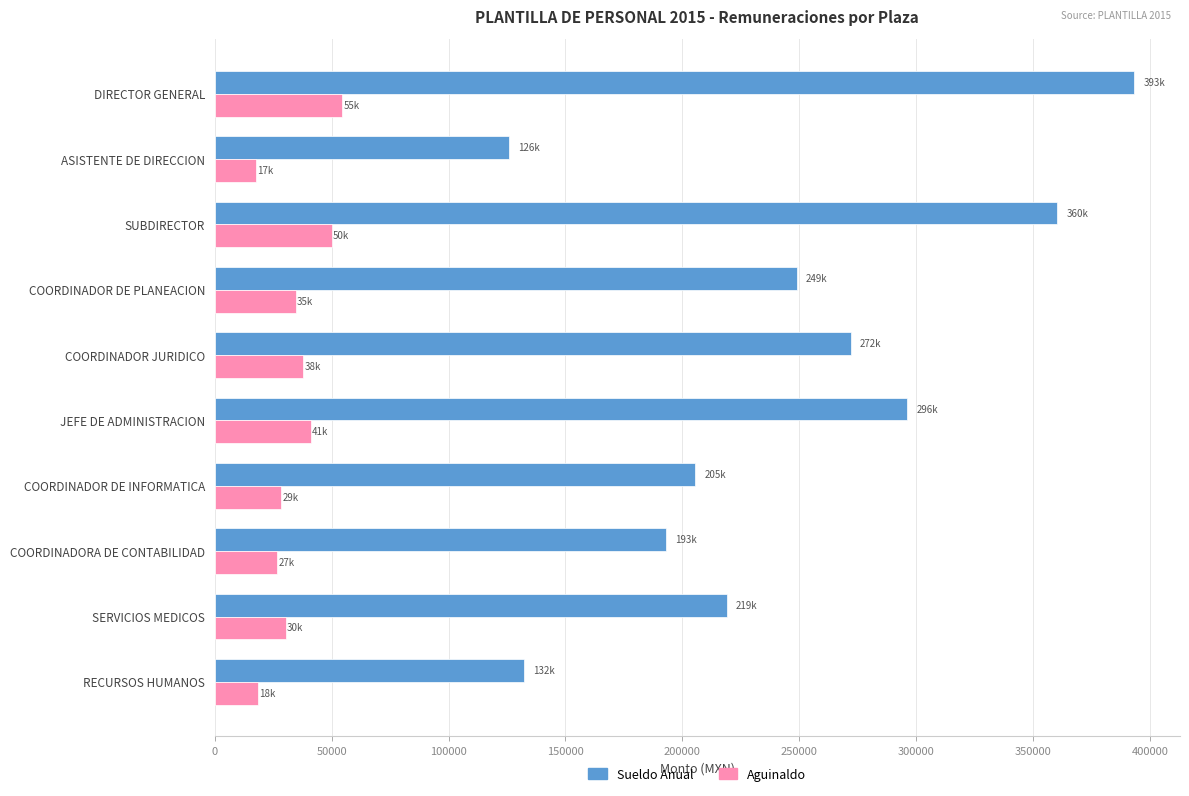

The Aguinaldo series shows 12910.5 at DIRECTOR GENERAL. True or false?

False